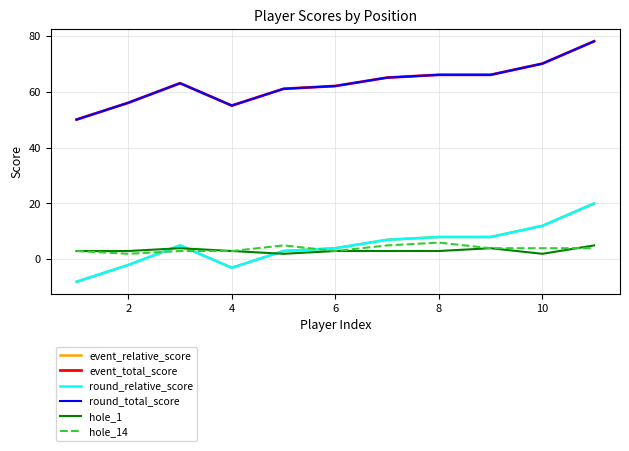

True or false: round_relative_score and event_relative_score intersect in this chart.

False